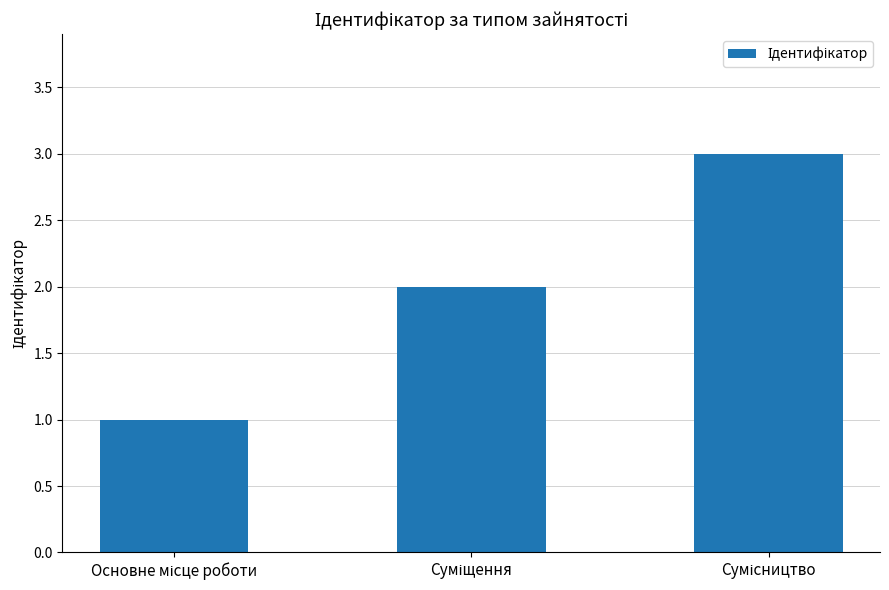

What is the greatest value displayed?

3